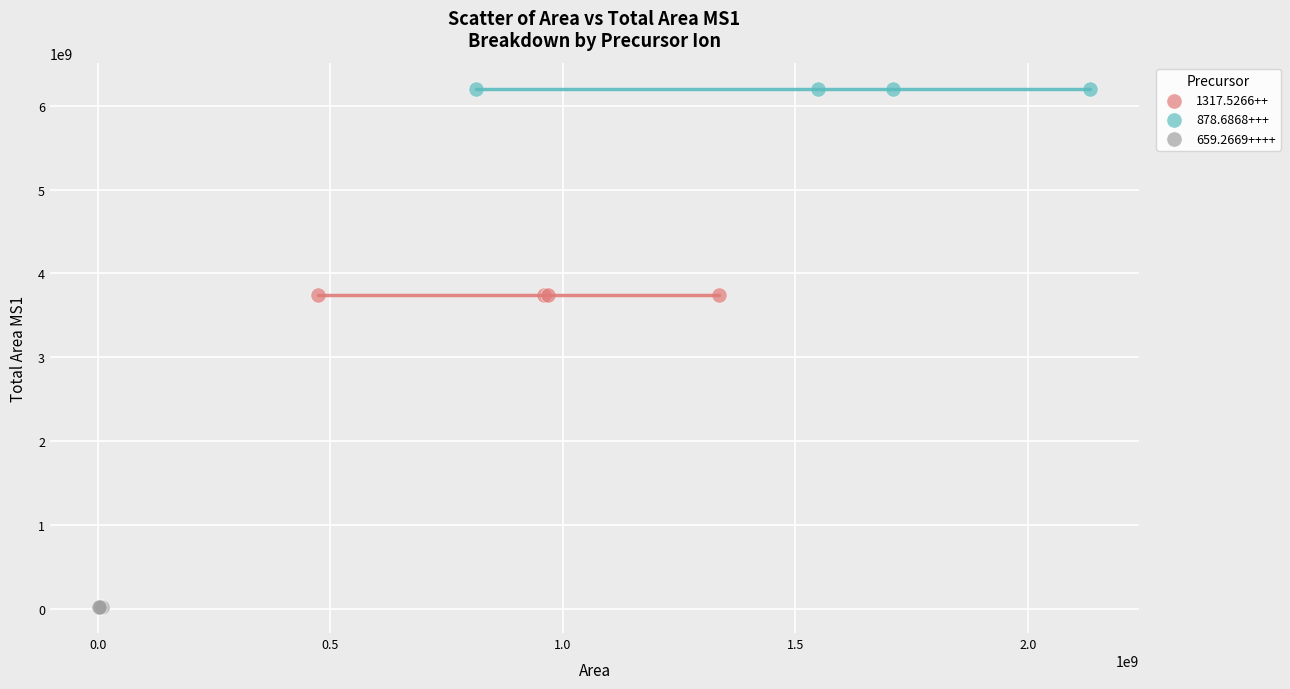

What are all the series names shown in the legend?

1317.5266++, 878.6868+++, 659.2669++++